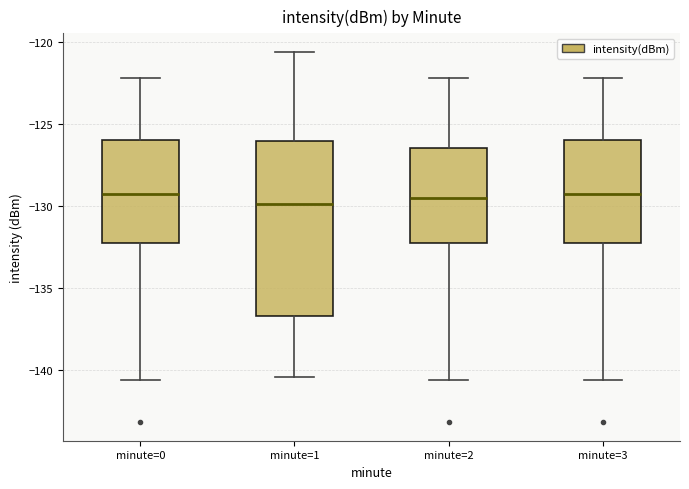

Where is the lower edge of the box for minute=1 on the y-axis? The values are not printed on the chart, so give them approximately, as read against the axis.

-136.5